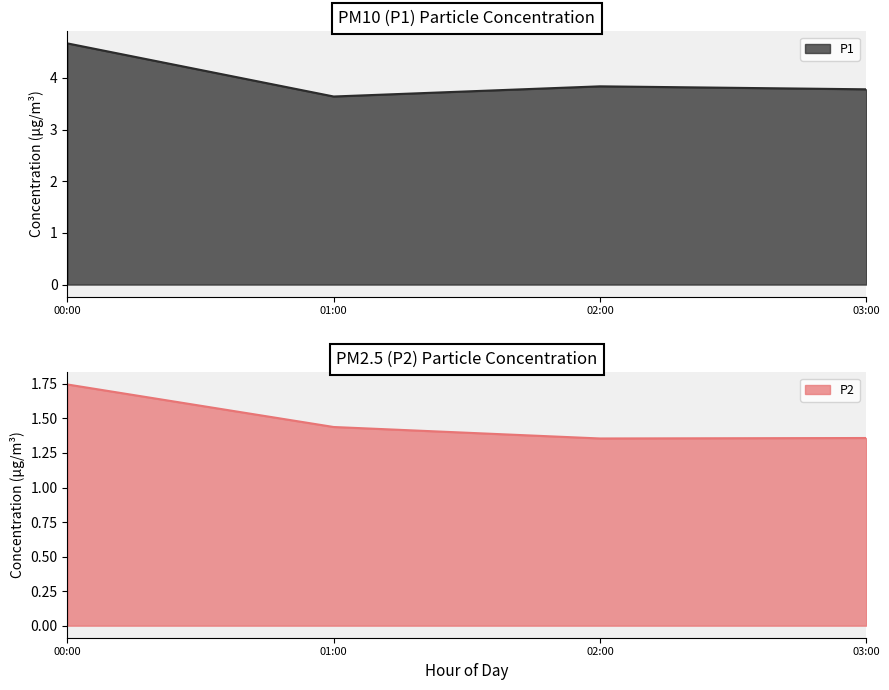

Read the P2 value at 02:00.

1.3